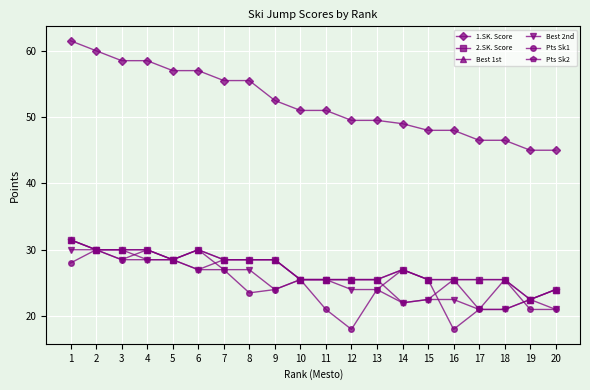

Where is Best 2nd nearest to the value 25?

10